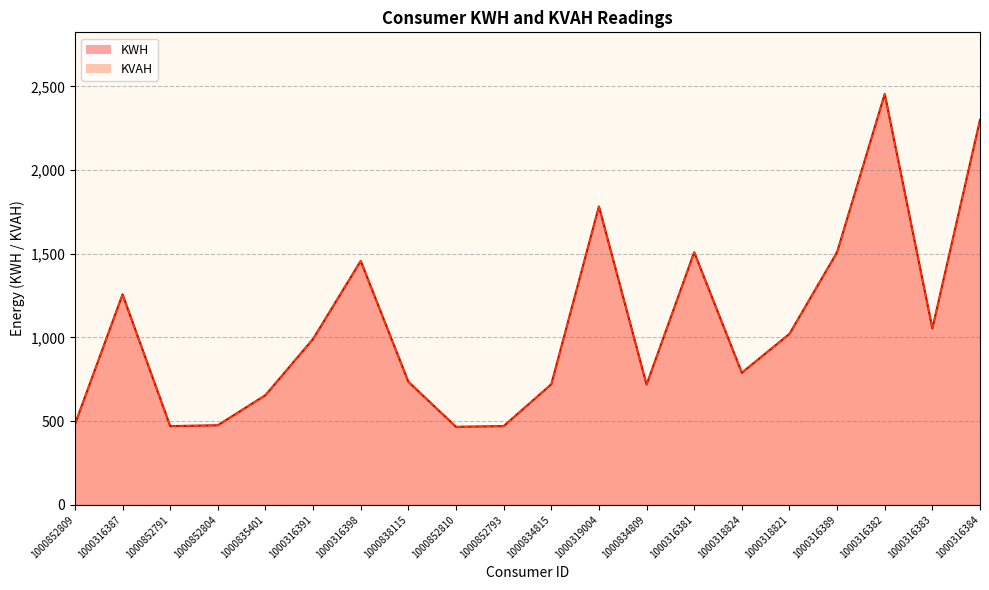

The KWH series shows 626.6 at 1000316381. True or false?

False